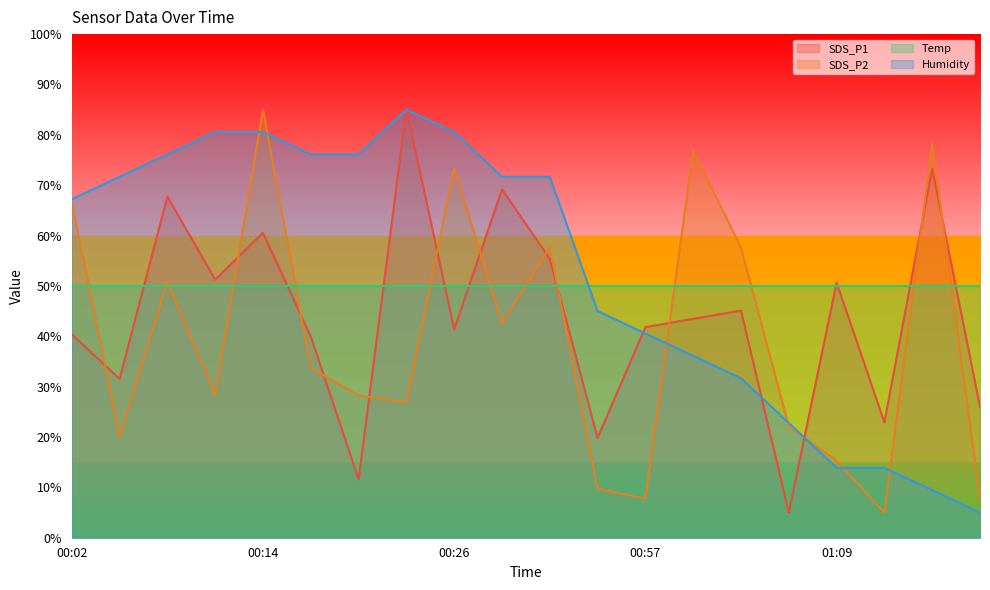

The value of SDS_P2 at 01:15 is 118.0. True or false?

False